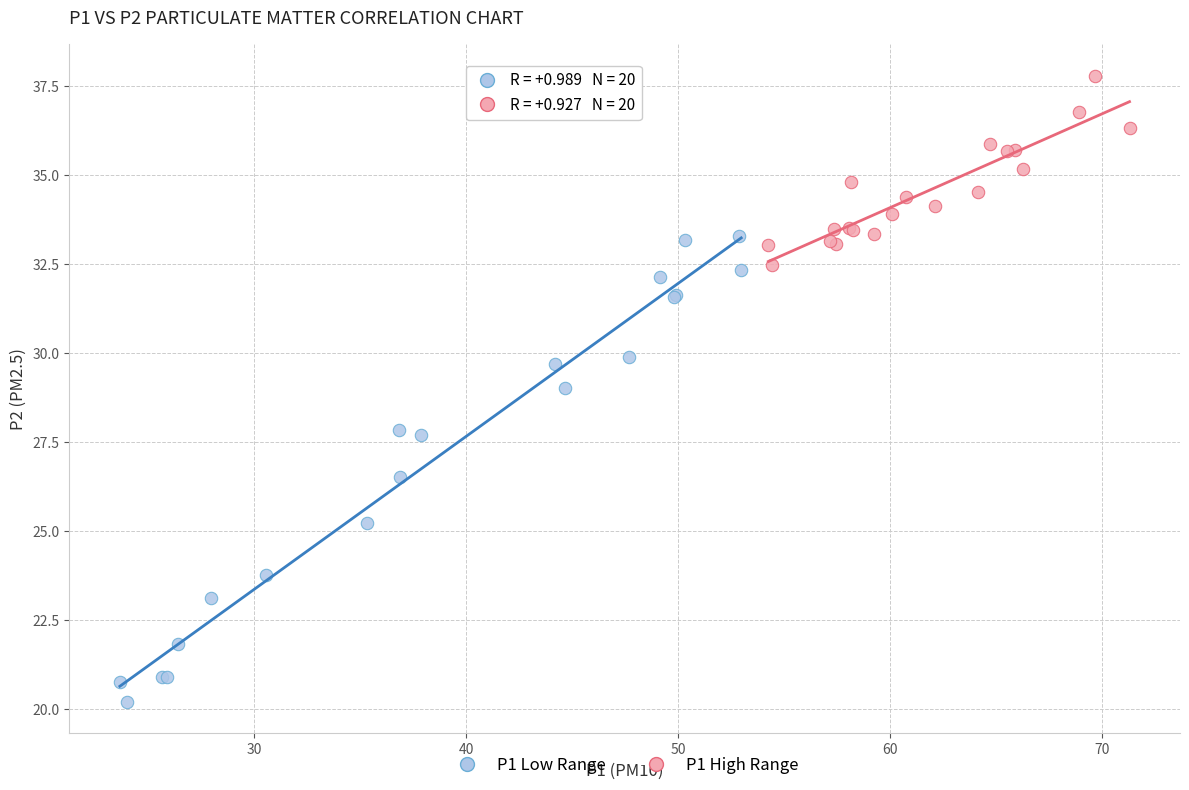

Which series reaches the maximum Y coordinate?

P1 High Range